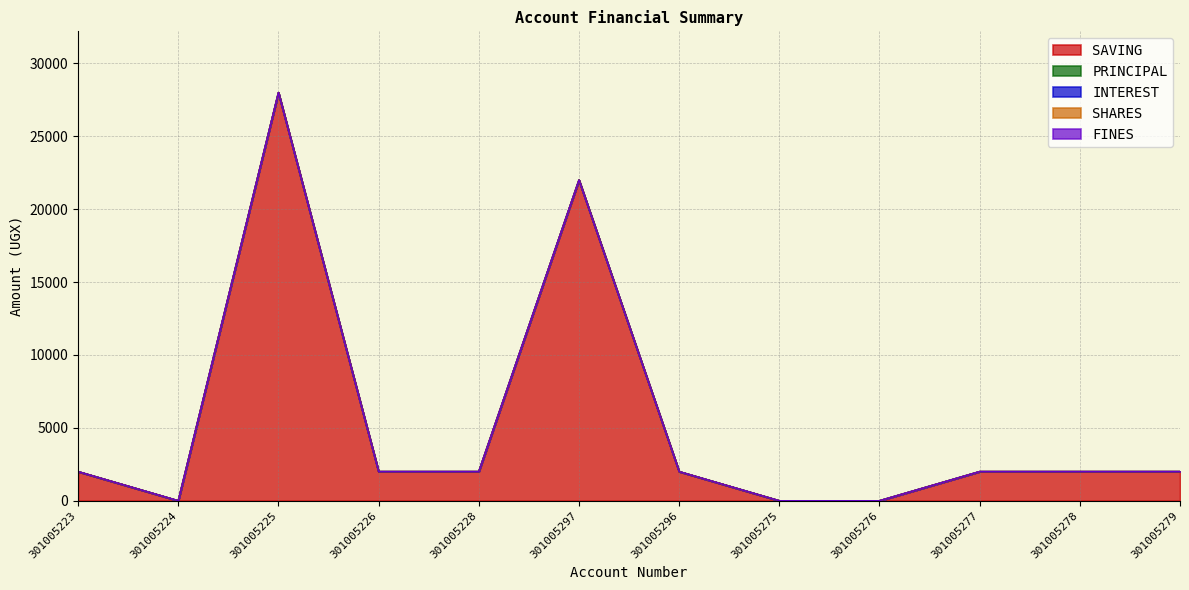

True or false: FINES and SHARES cross at least once.

False